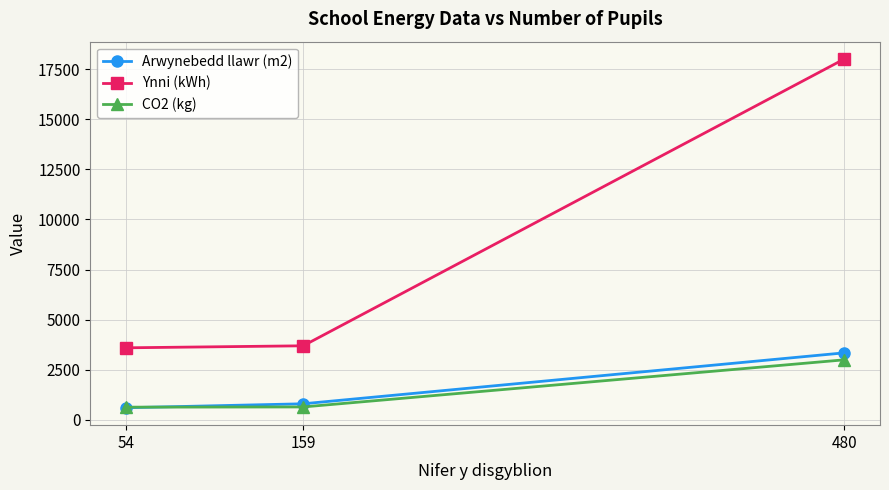

The CO2 (kg) series shows 3000 at 480. True or false?

True